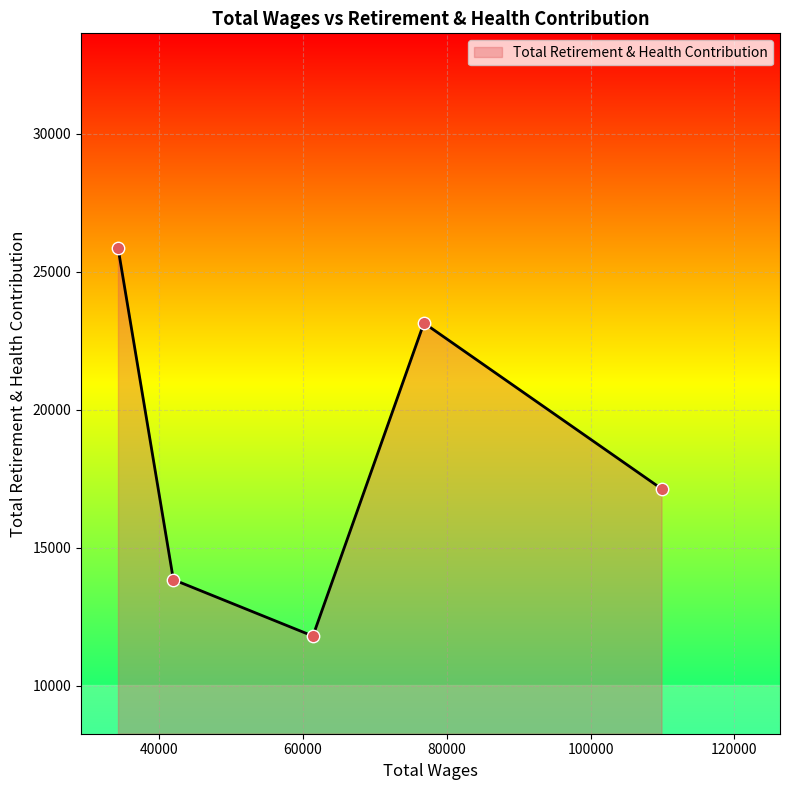

How many interior local peaks (higher than both neighbors) does the data have?

1